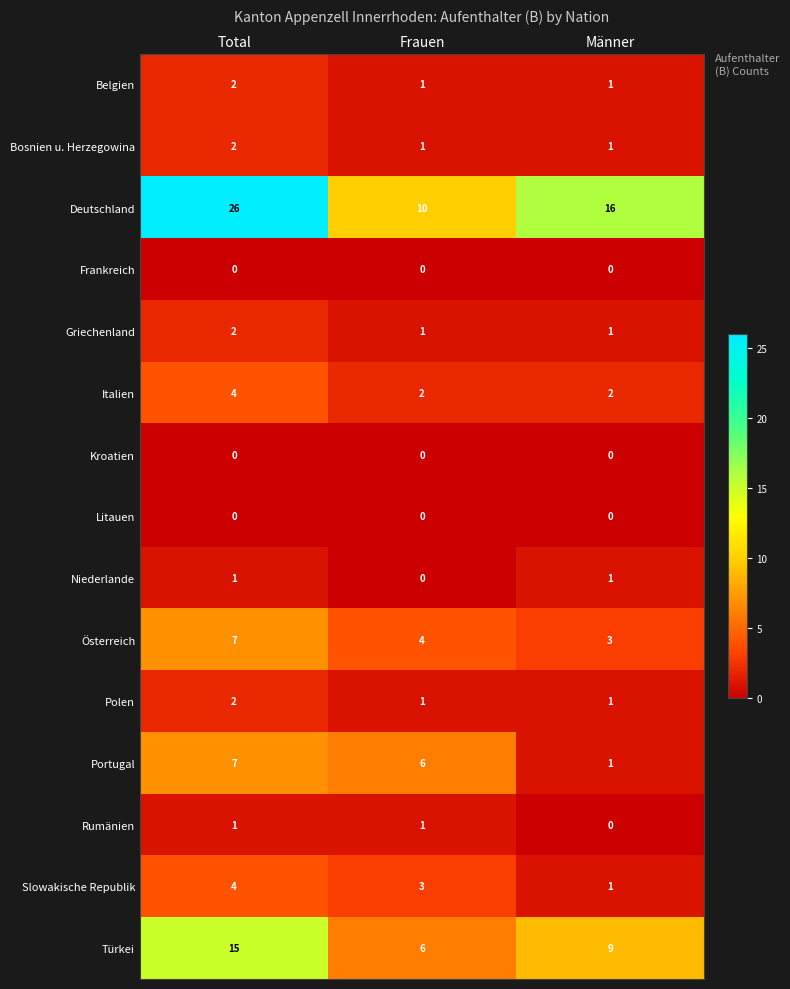

What is the total value across all series at Männer?

37